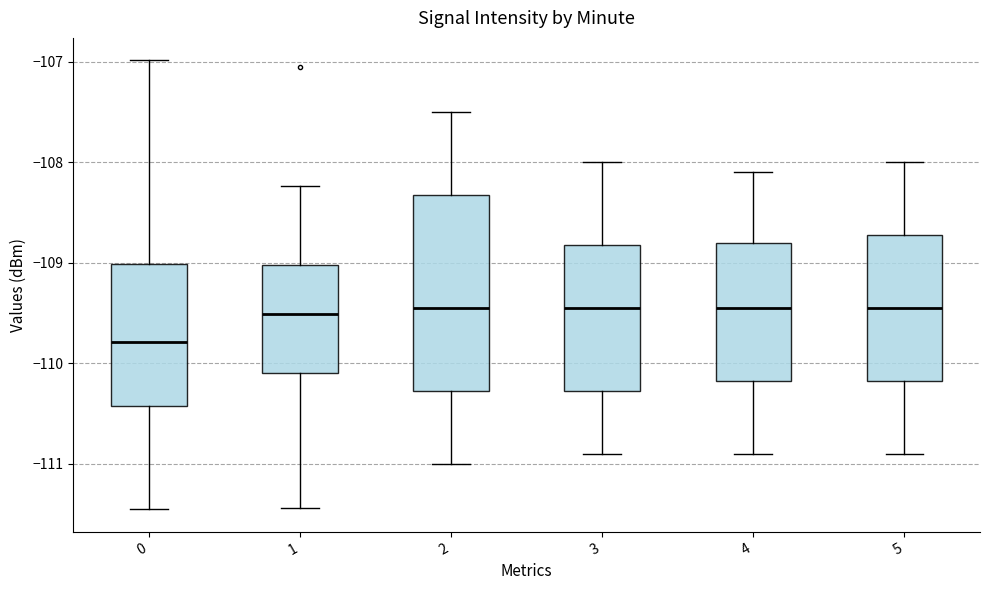

Which box has the lowest median line?

0